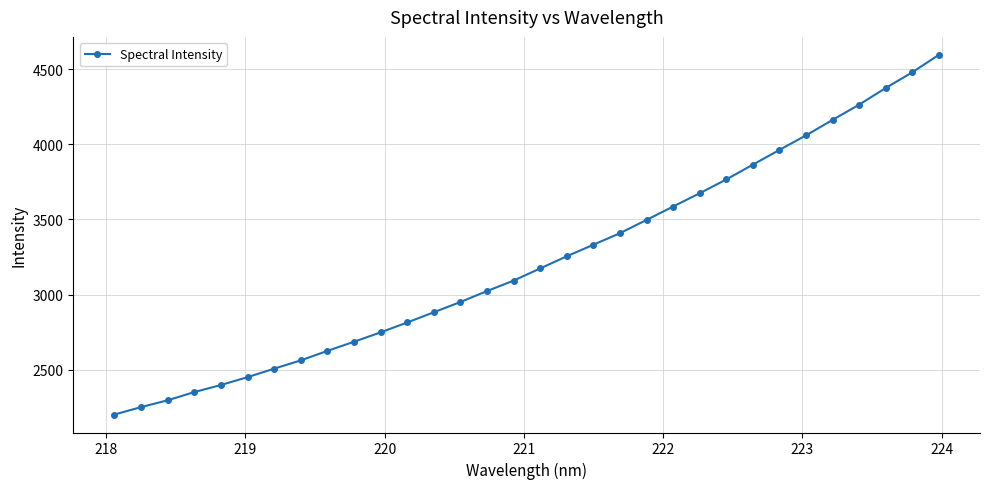

What is the minimum value shown in the chart?

2201.6